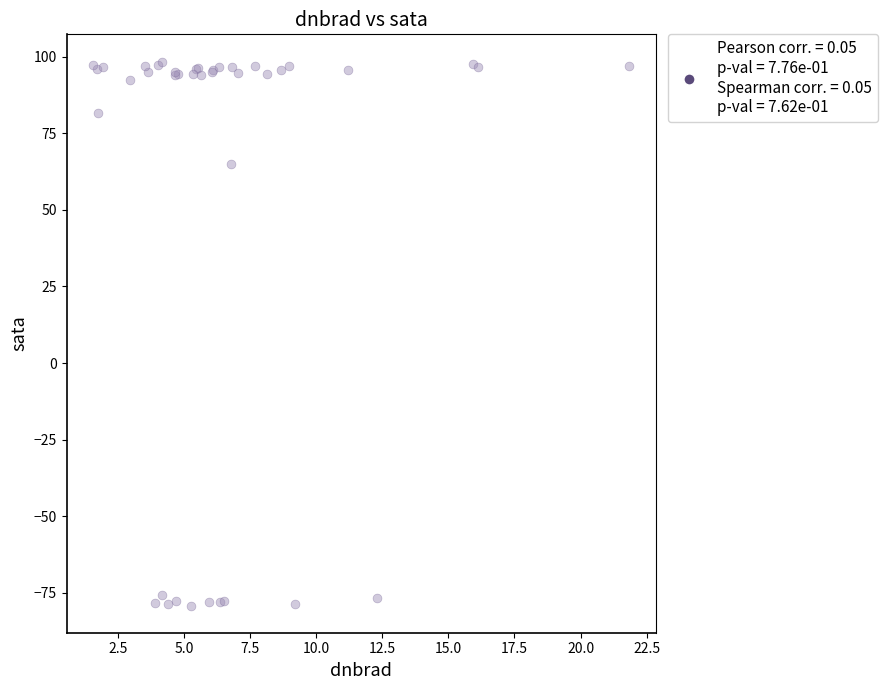

What Y value in the scatter plot is closest to 9?

65.0